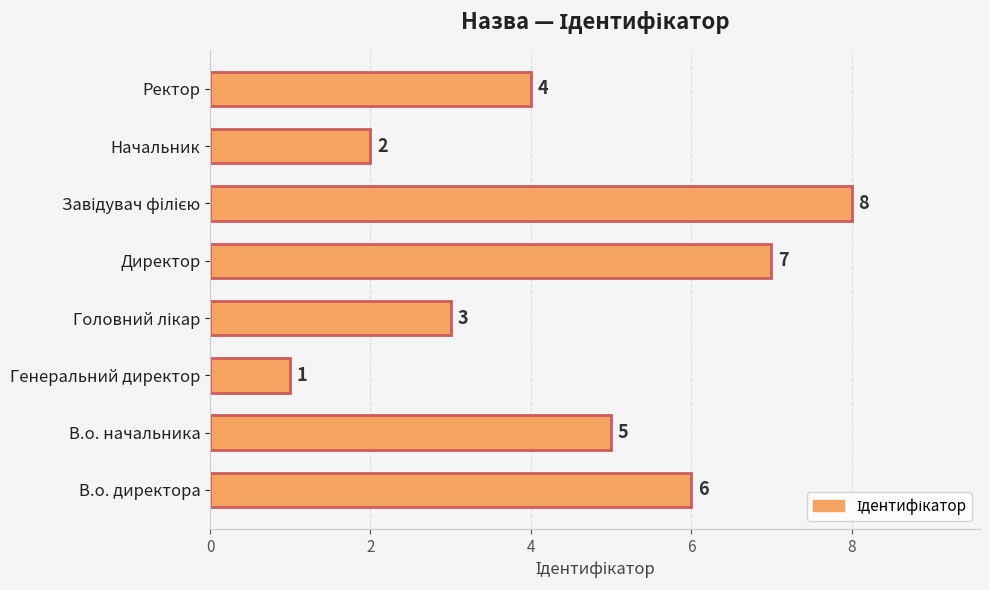

Is it true that the value at Ректор is 2?

False